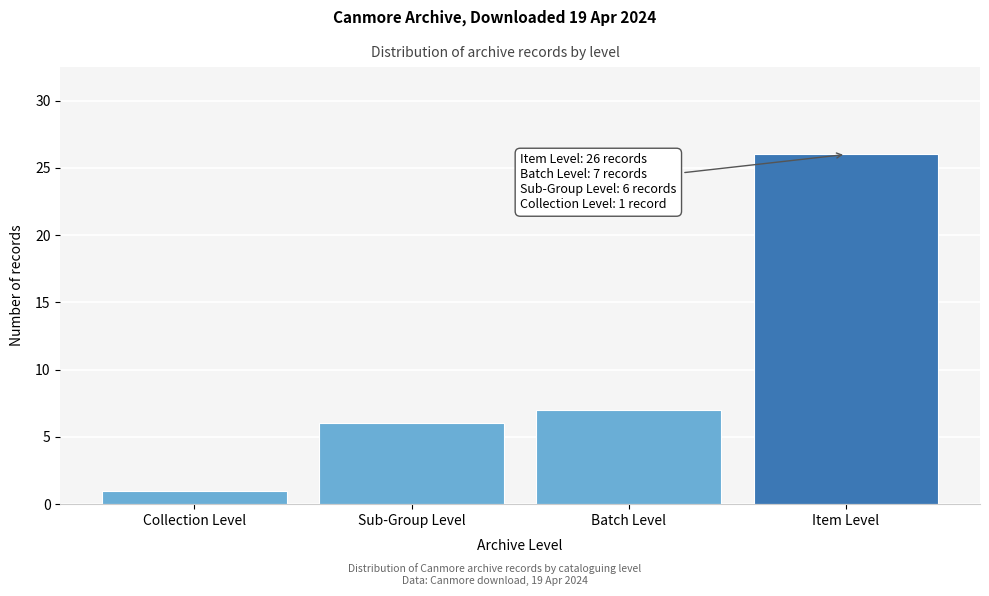

Reading left to right, list all the values displayed in this chart.

1	6	7	26